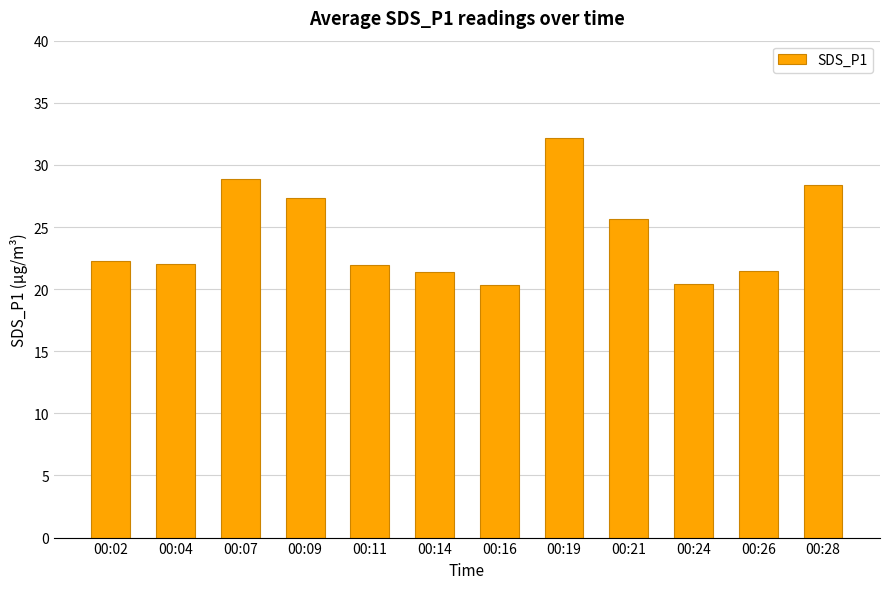

Are the bars grouped side by side (vs. stacked)?

No